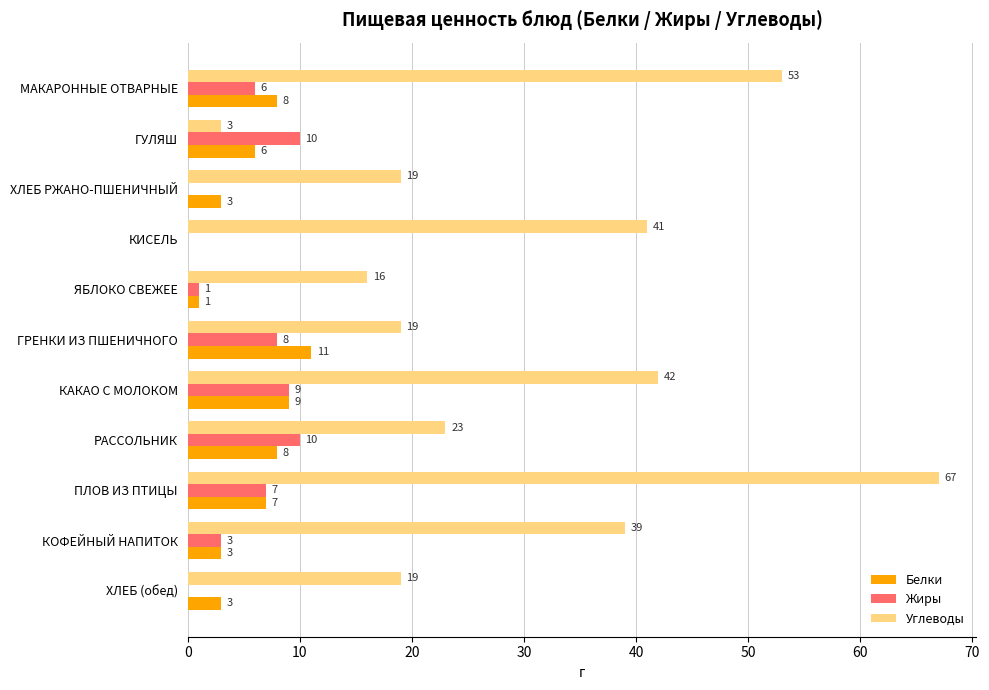

At which category is the sum across all series the highest?

ПЛОВ ИЗ ПТИЦЫ